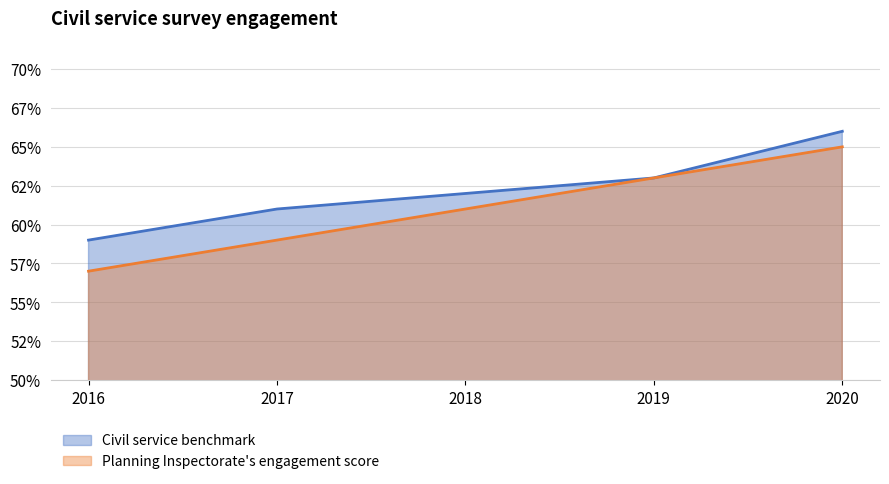

What is the value of the Civil service benchmark point at the 3rd from the left?

0.6